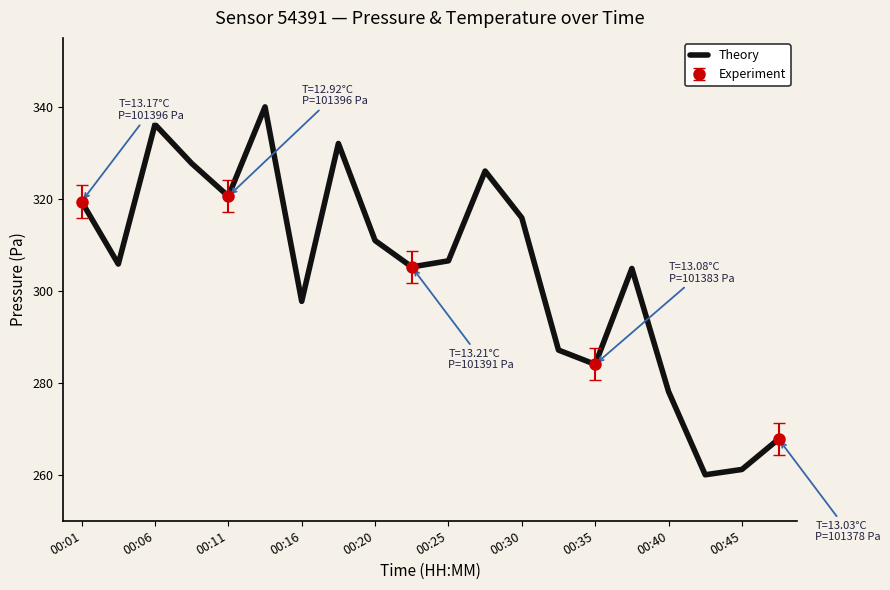

What is the minimum value for Theory?

260.0